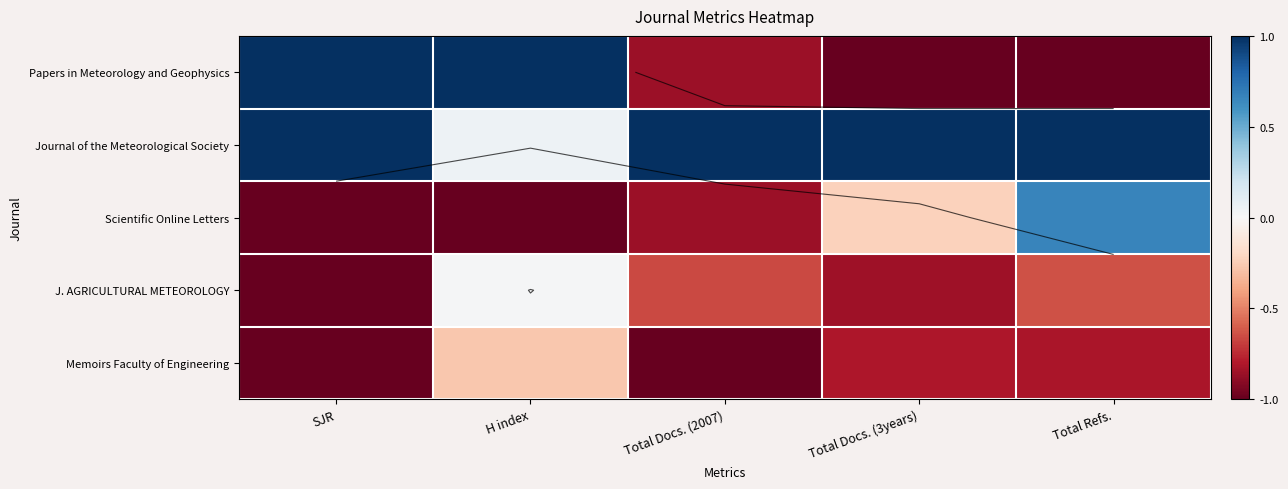

What is the difference between the maximum and minimum values in the Memoirs Faculty of Engineering series?

0.7